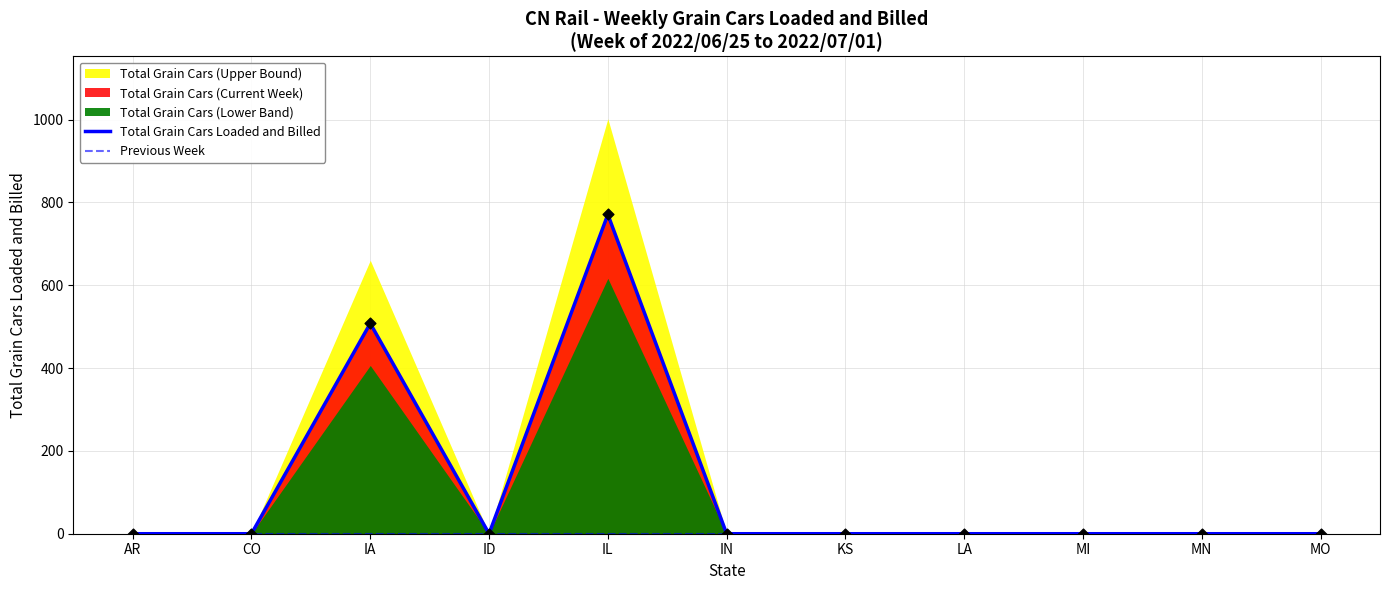

Which series has the largest Y range (max minus min)?

Total Grain Cars Loaded and Billed